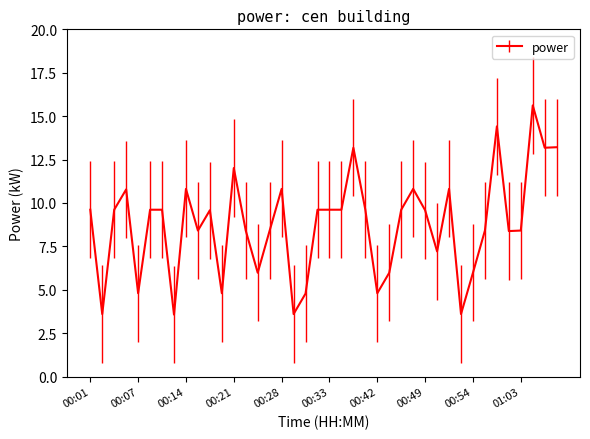

What is the maximum value shown in the chart?

15.6